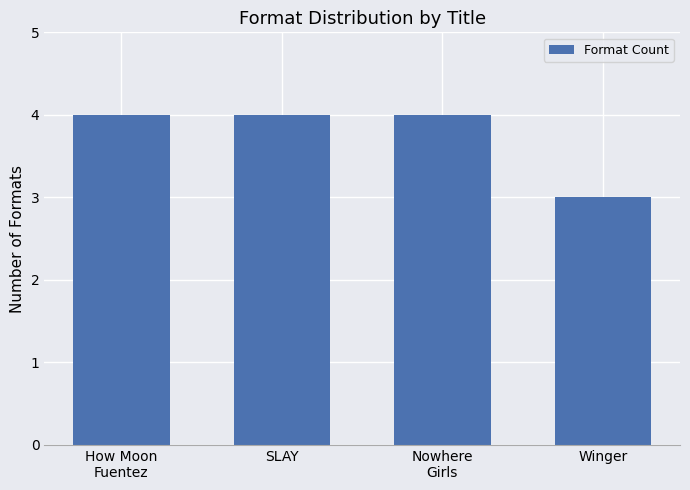

What is the value of the 4th bar from the left?

3